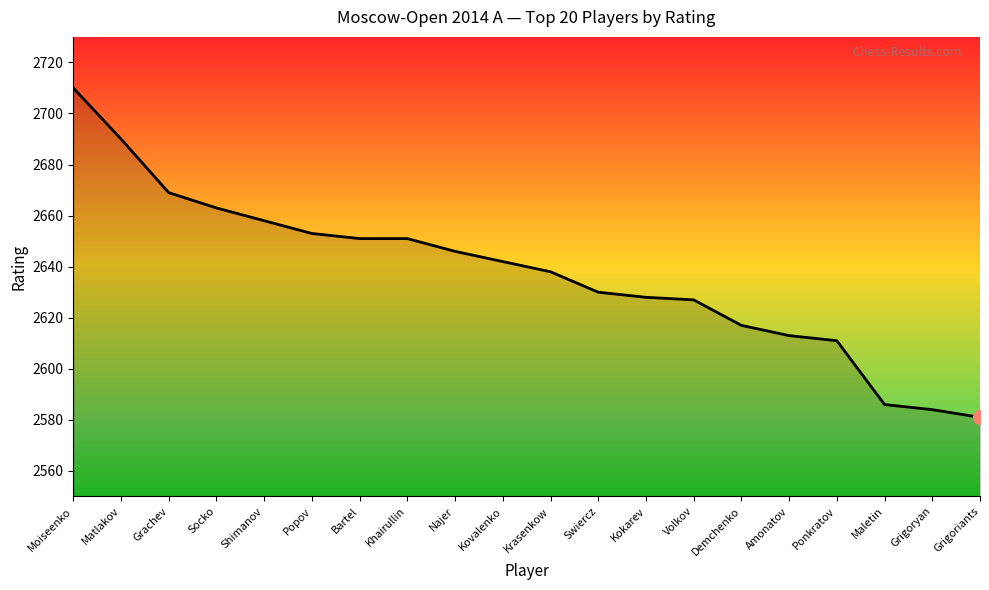

What is the greatest value displayed?

2710